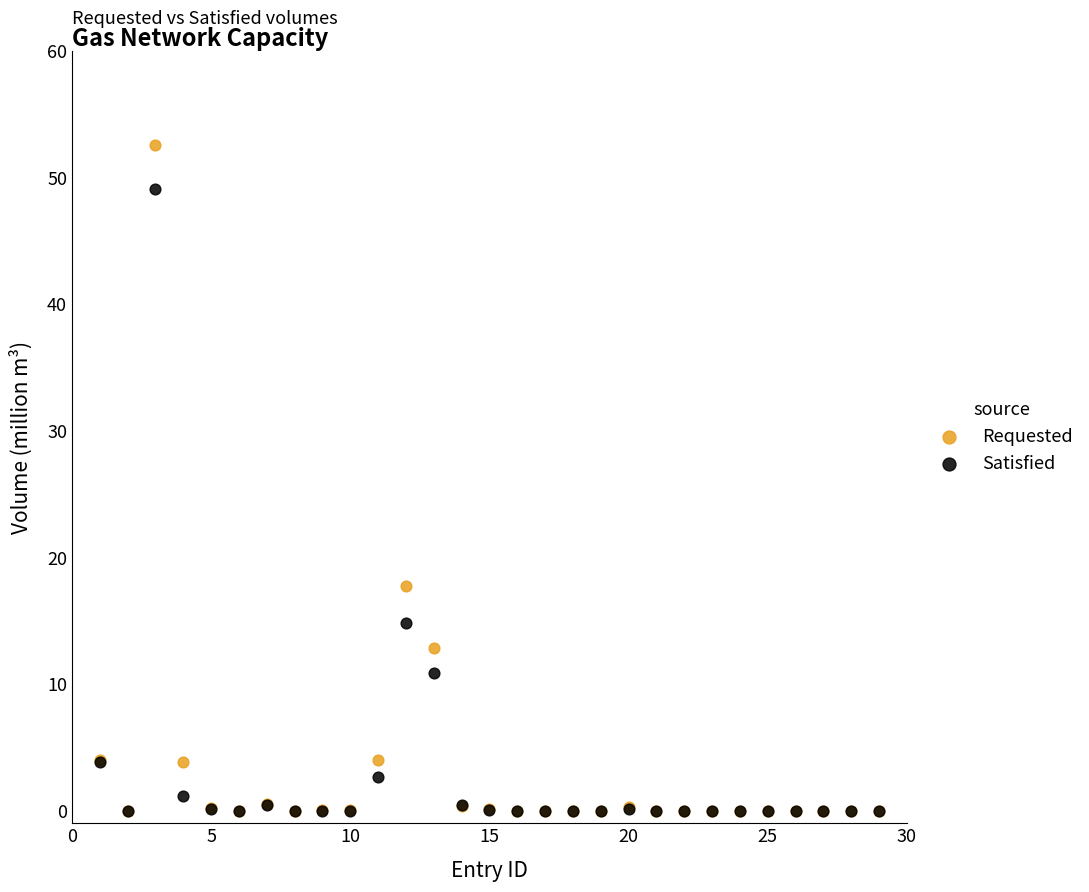

In the Satisfied series, what Y value is closest to 24?

14.8